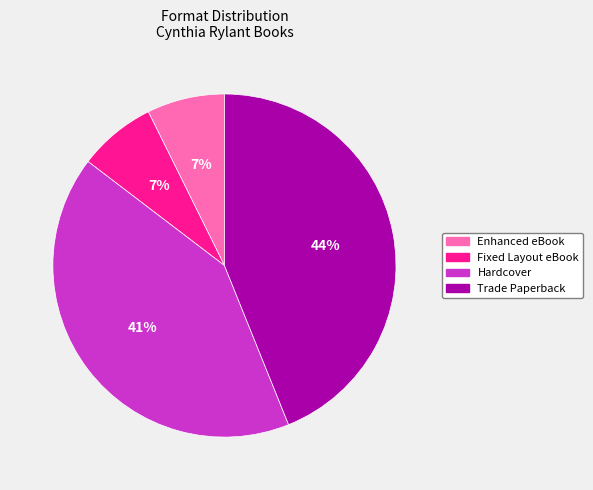

Which category has the biggest portion of the pie?

Trade Paperback